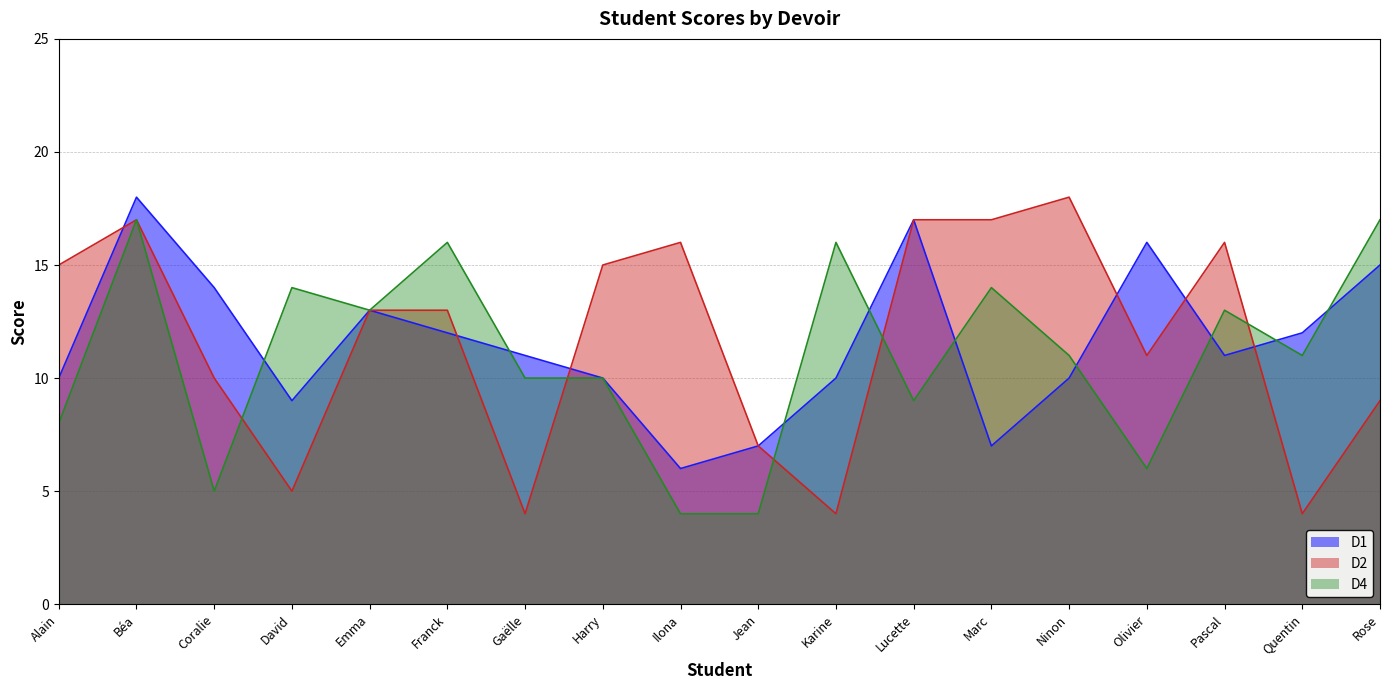

Which label corresponds to the largest value in the chart?

Béa